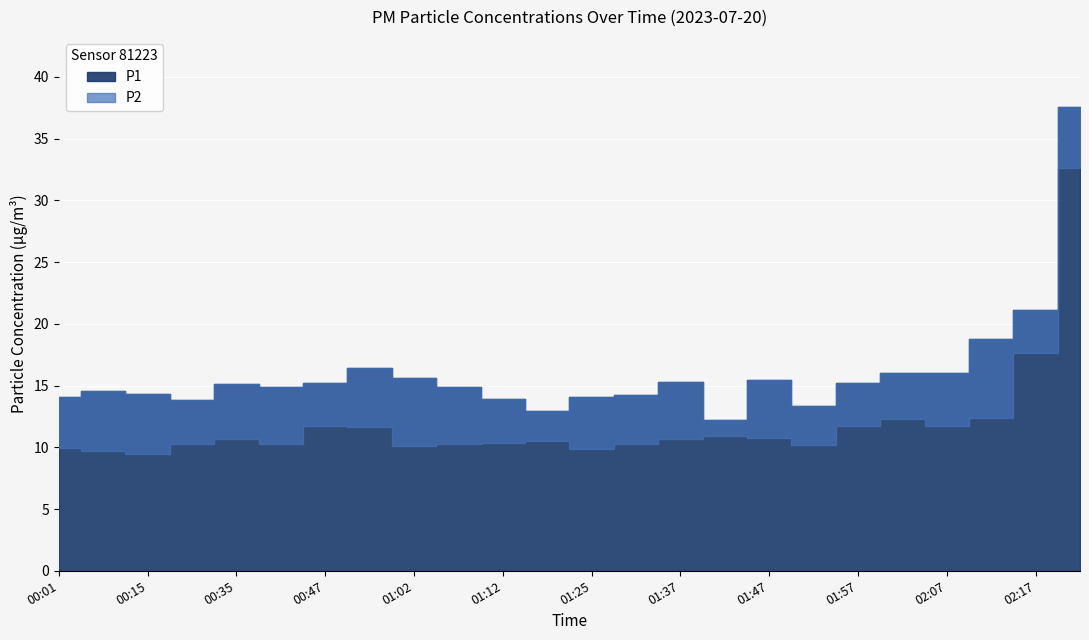

True or false: P2 has more than 1 interior local peaks.

True